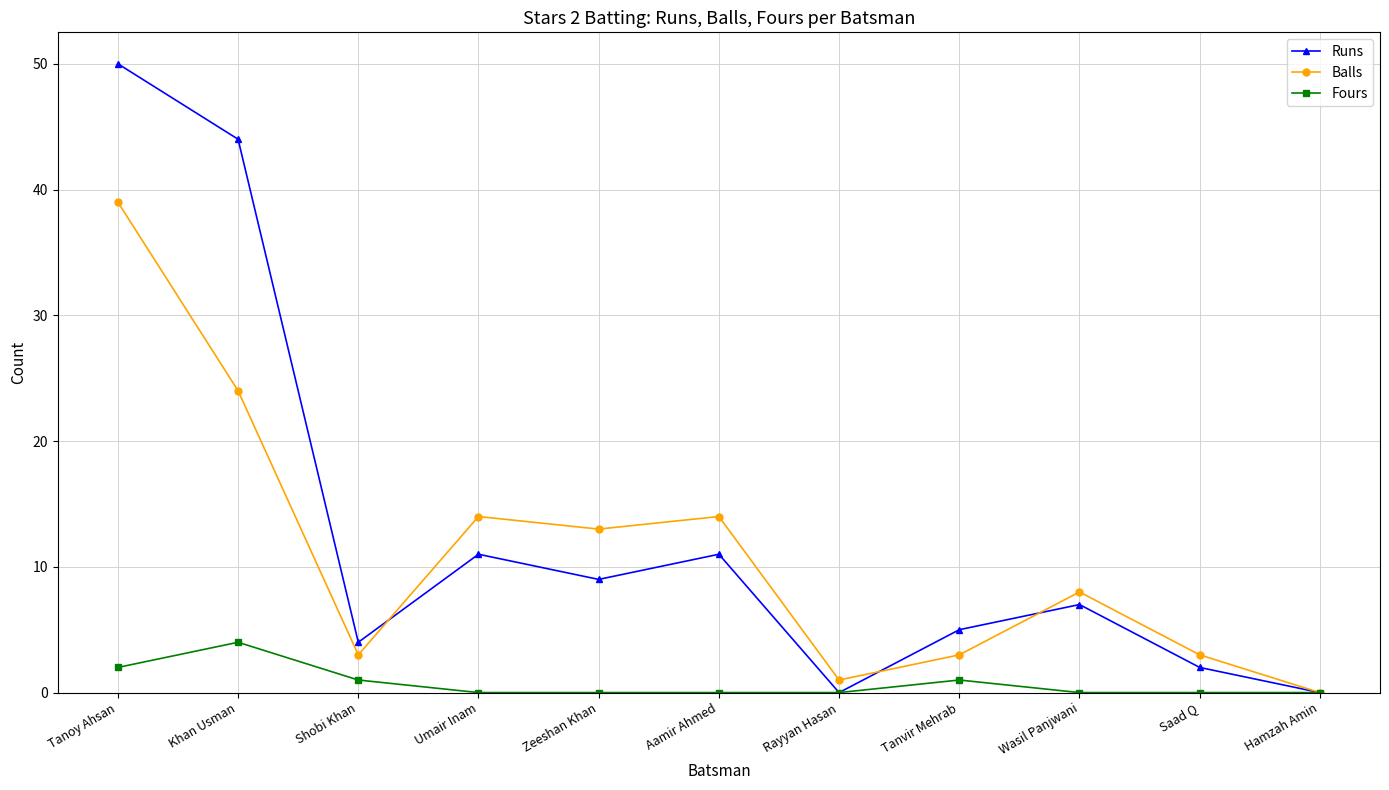

Reading left to right, transcribe all the data shown in this chart.

Runs: 50	44	4	11	9	11	0	5	7	2	0
Balls: 39	24	3	14	13	14	1	3	8	3	0
Fours: 2	4	1	0	0	0	0	1	0	0	0